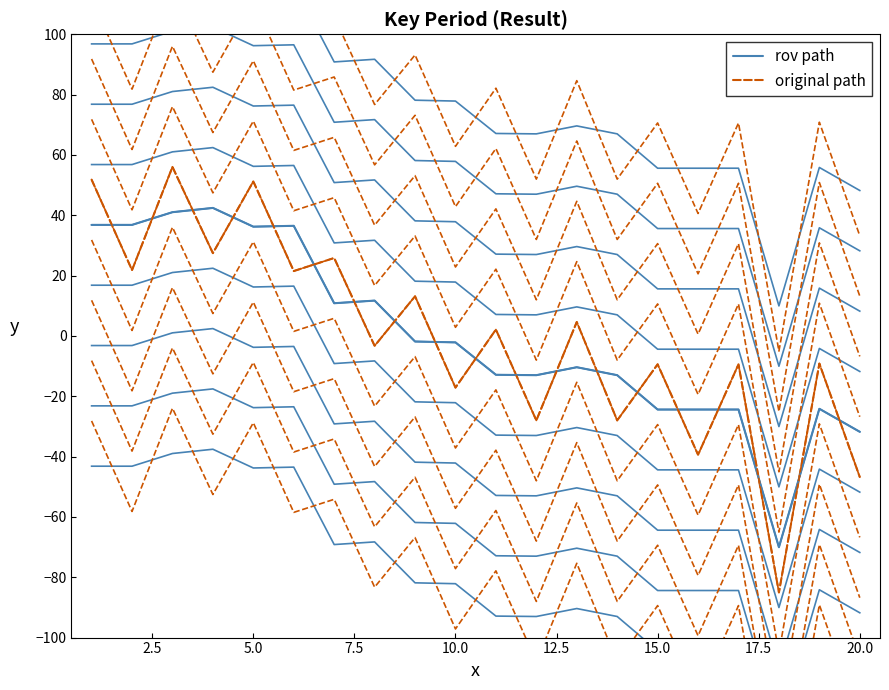

Reading left to right, what are all the values shown in this chart?

rov path: 36.8	36.8	41.0	42.4	36.2	36.5	10.8	11.7	-1.8	-2.1	-12.9	-13.0	-10.4	-13.0	-24.4	-24.4	-24.4	-70.0	-24.1	-31.8
original path: 51.8	21.8	56.0	27.4	51.2	21.5	25.8	-3.3	13.2	-17.1	2.1	-28.0	4.6	-28.0	-9.4	-39.4	-9.4	-85.0	-9.1	-46.8